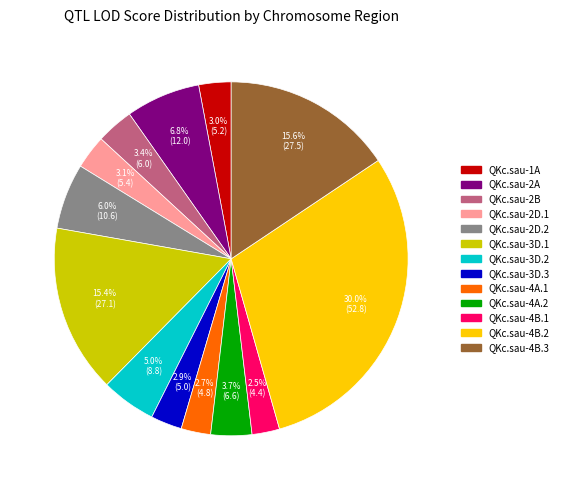

Does any single category account for the majority?

No